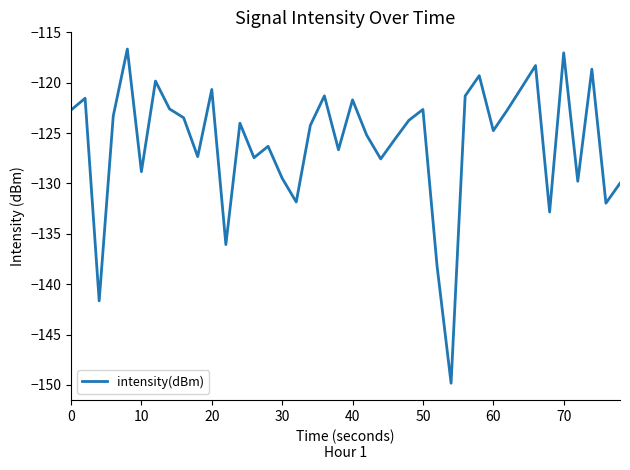

What is the difference between the maximum and minimum values?

33.2